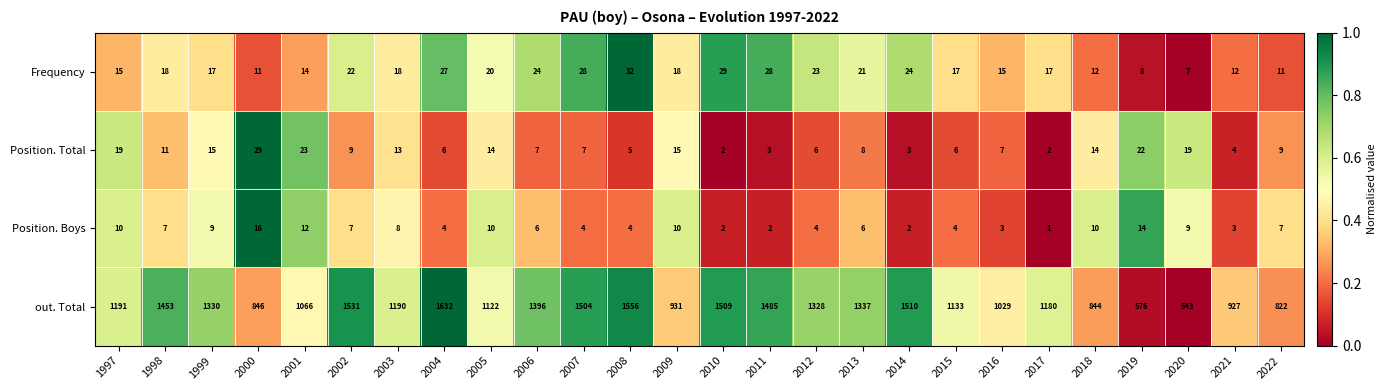

Between 2014 and 2021, which series saw the biggest shift?

out. Total